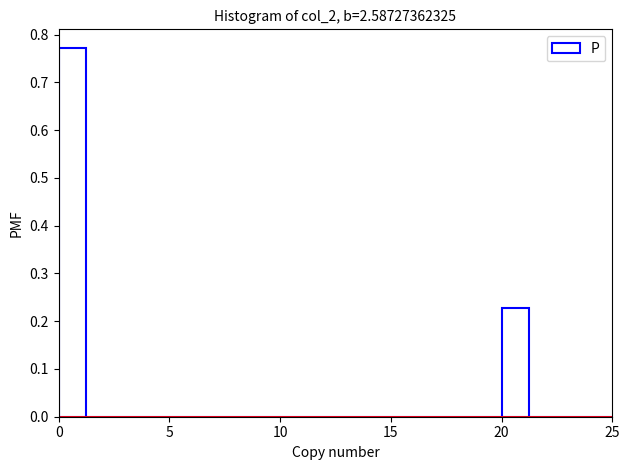

Read against the x-axis, roughly where is the centre of the tallest bar?

0.5